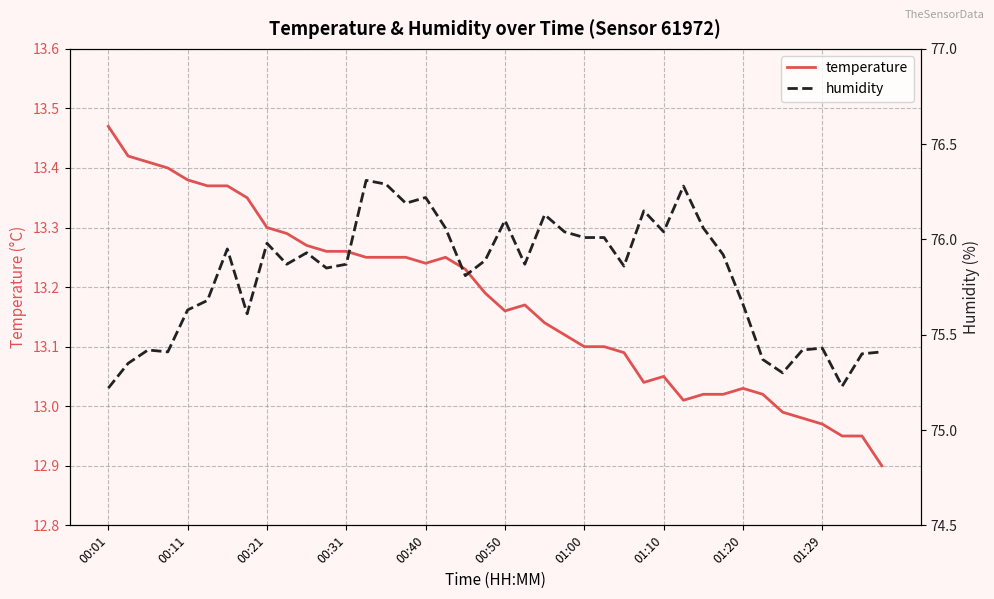

At which category does temperature reach its first local peak?

17